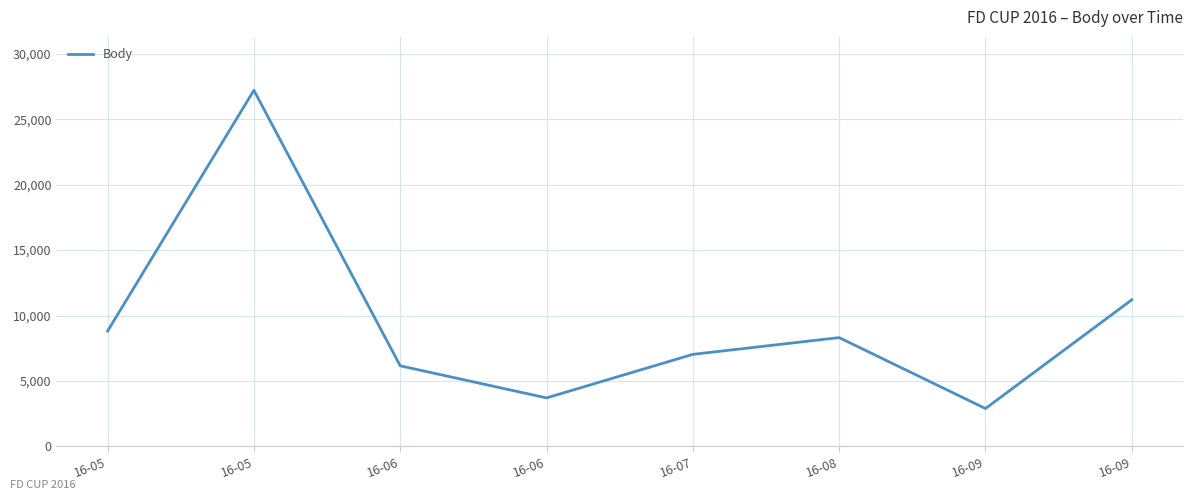

Where is the data nearest to the value 15054?

16-09